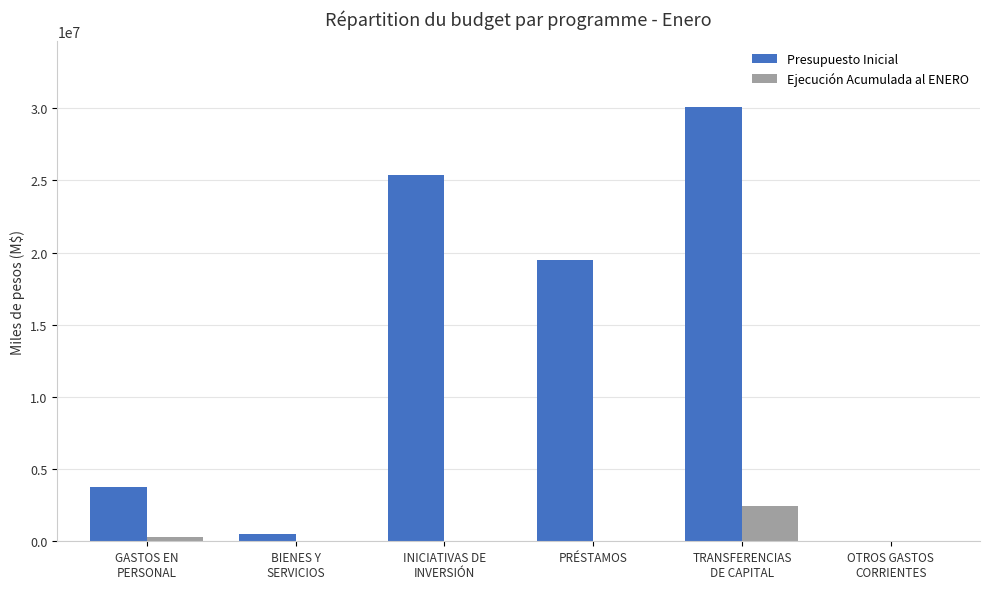

True or false: Presupuesto Inicial has a value of 30004237 at PRÉSTAMOS.

False